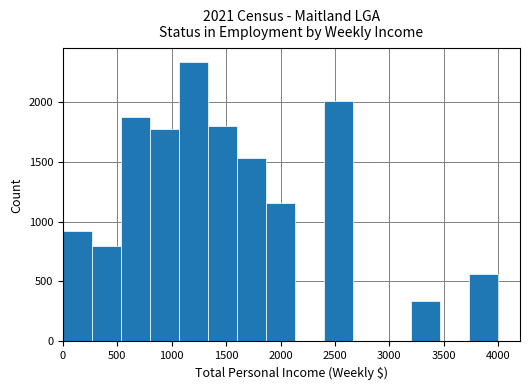

Reading left to right, transcribe this chart: for each bar, give the range it covers on the x-axis and its height. Neither the bar edges nor the heights are printed on the chart, so give them approximately, as read against the axes.

0 to 250: 900
250 to 550: 800
550 to 800: 1850
800 to 1050: 1750
1050 to 1350: 2350
1350 to 1600: 1800
1600 to 1850: 1550
1850 to 2150: 1150
2150 to 2400: 0
2400 to 2650: 2000
2650 to 2950: 0
2950 to 3200: 0
3200 to 3450: 350
3450 to 3750: 0
3750 to 4000: 550